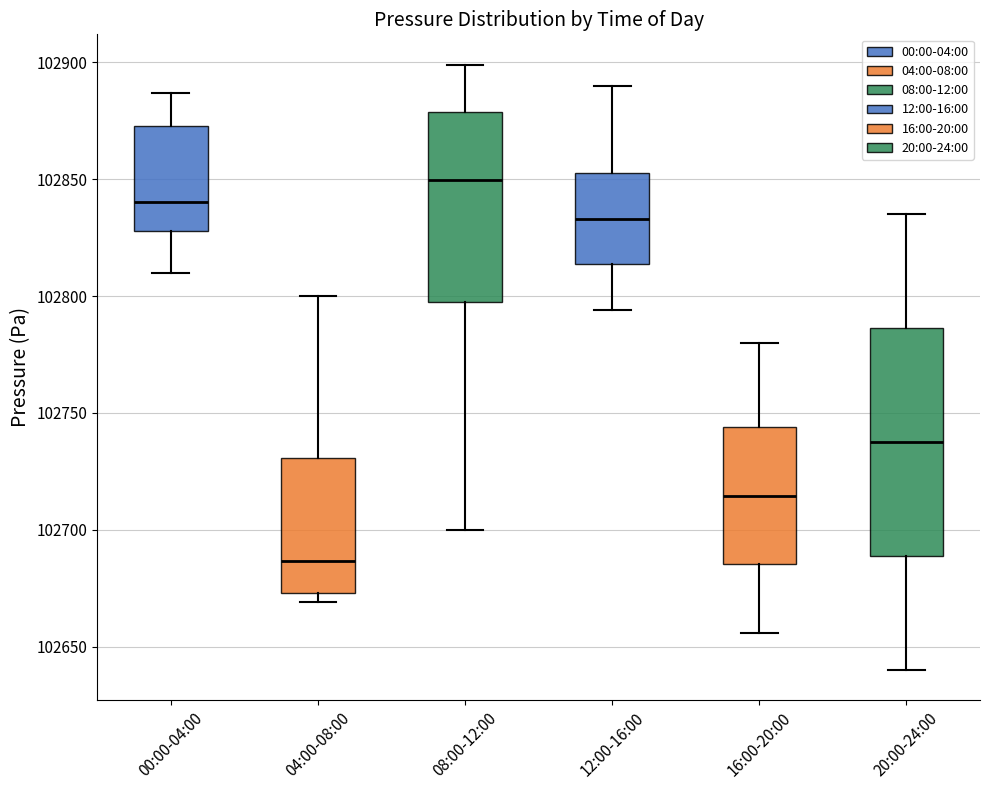

Which box's median line is the highest?

08:00-12:00